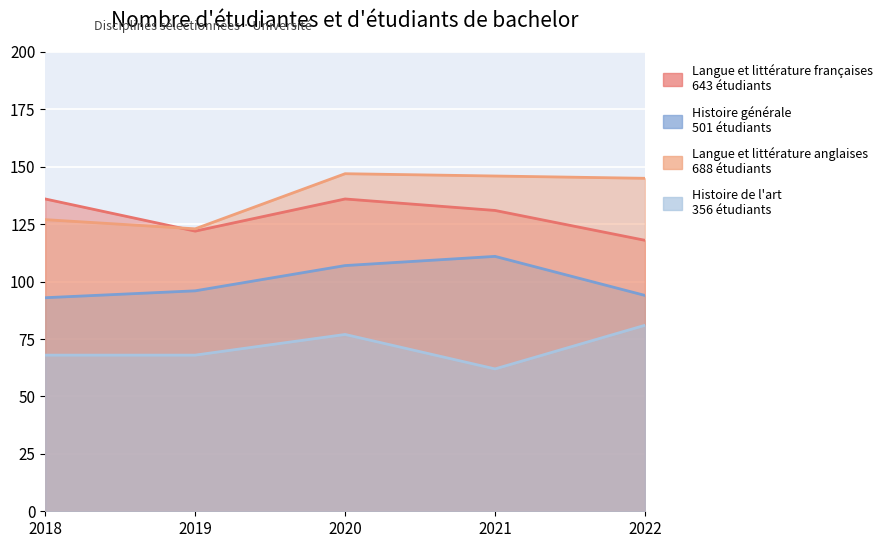

True or false: Histoire générale and Histoire de l'art cross at least once.

False